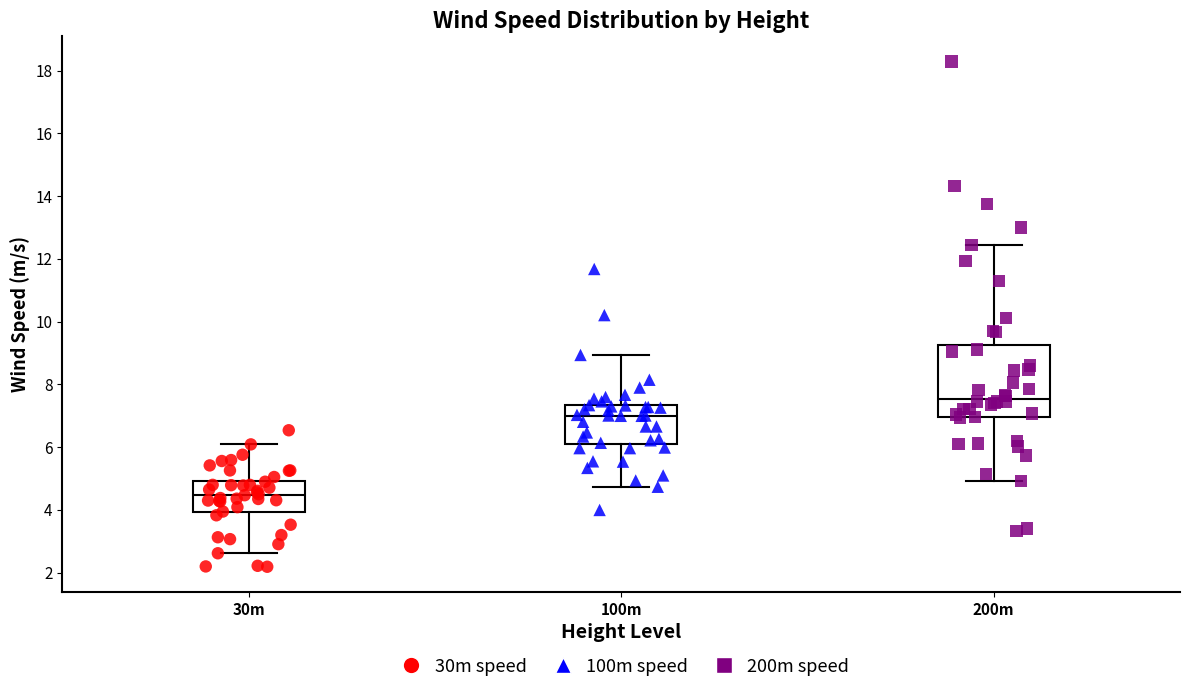

Reading left to right, transcribe this box plot: for each box, give where its median line is, the range the box spans, and where its two whiskers end, as read against the y-axis. The values are not printed on the chart, so give them approximately, as read against the axis.

30m: median 4.4, box 4.0 to 5.0, whiskers 2.6 to 6.0
100m: median 7.0, box 6.2 to 7.4, whiskers 4.8 to 9.0
200m: median 7.6, box 7.0 to 9.2, whiskers 5.0 to 12.4